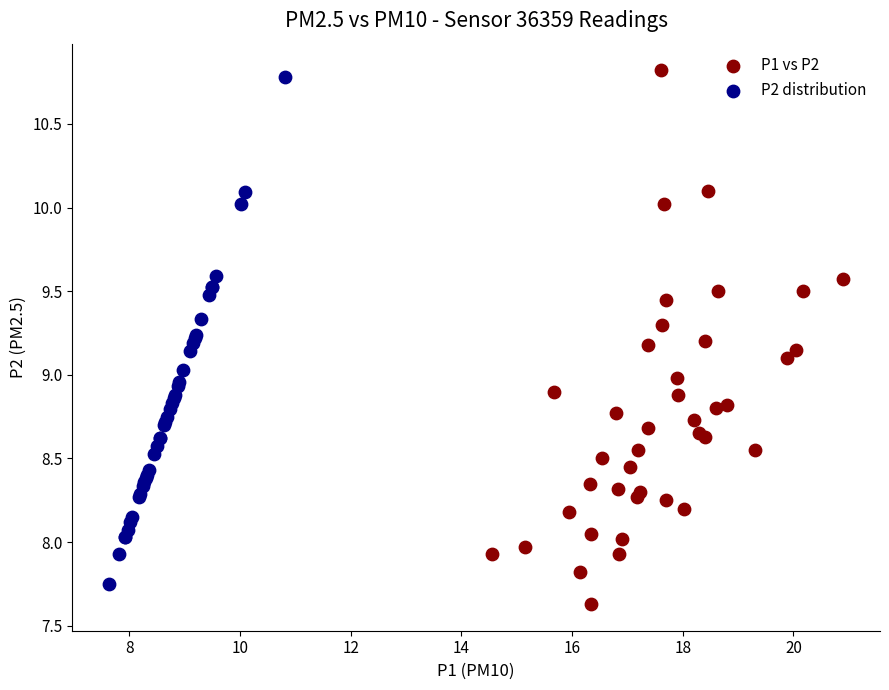

Which series has the widest spread of Y values?

P1 vs P2